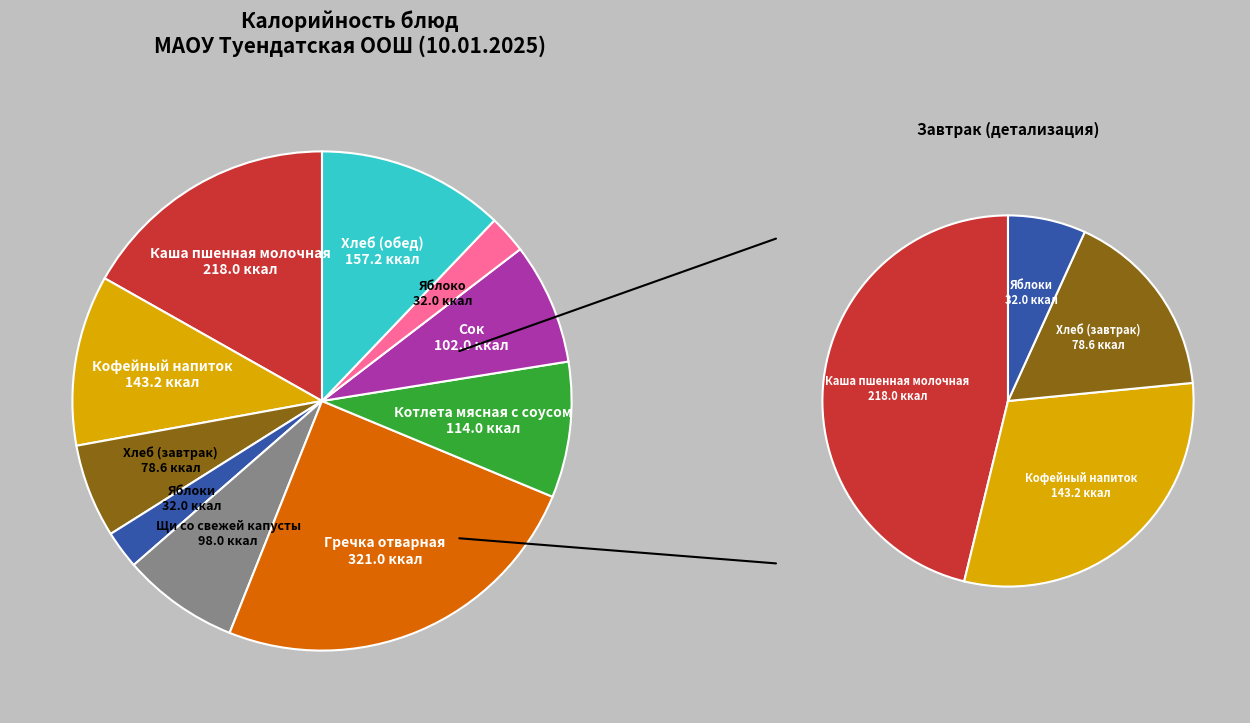

What percentage do Гречка отварная and Яблоки together represent?

27.2%